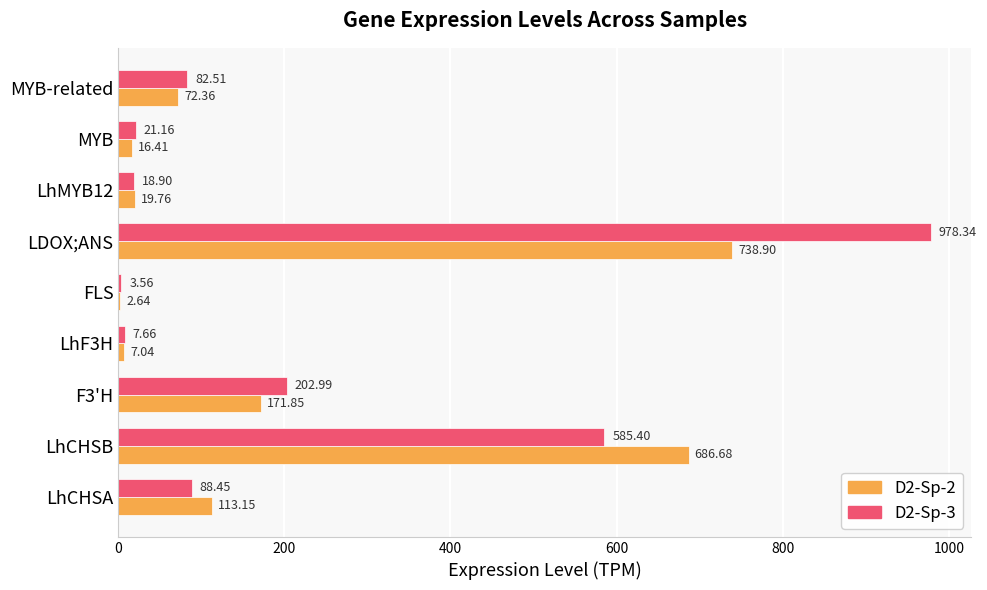

Is the value of D2-Sp-3 at FLS greater than the value of D2-Sp-2 at MYB-related?

No